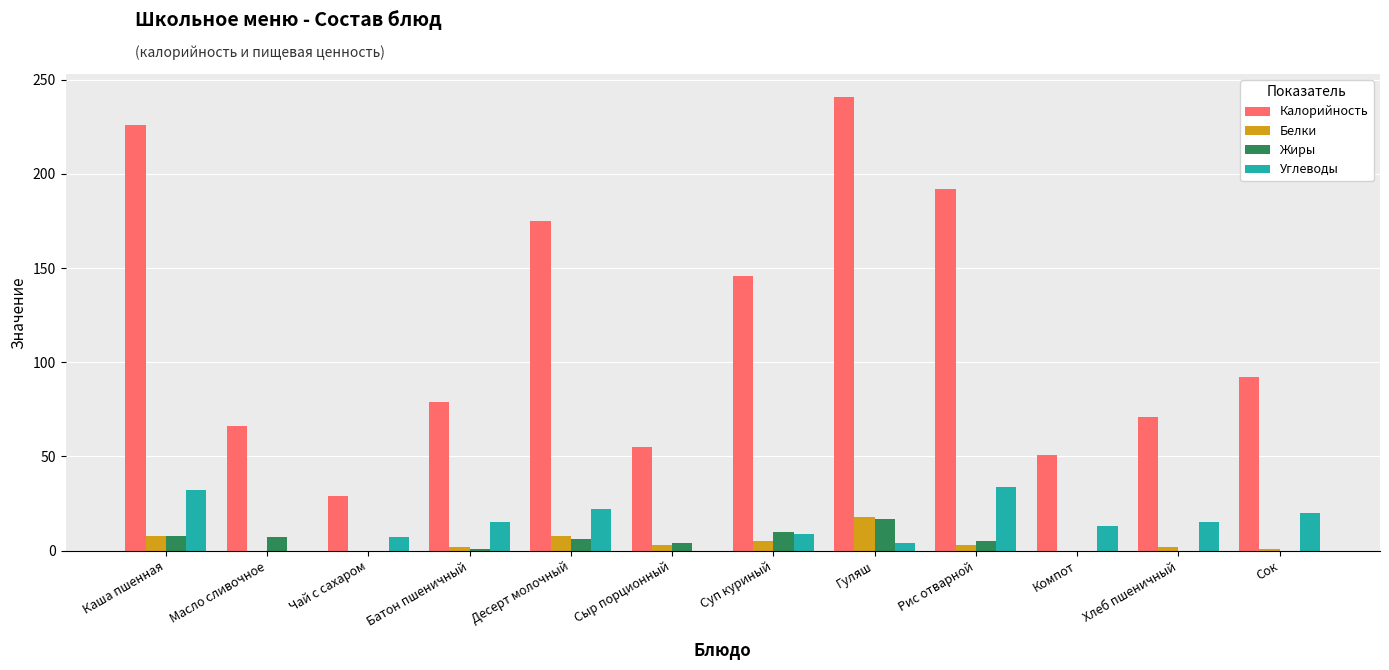

Which series changed the most between Чай с сахаром and Суп куриный?

Калорийность